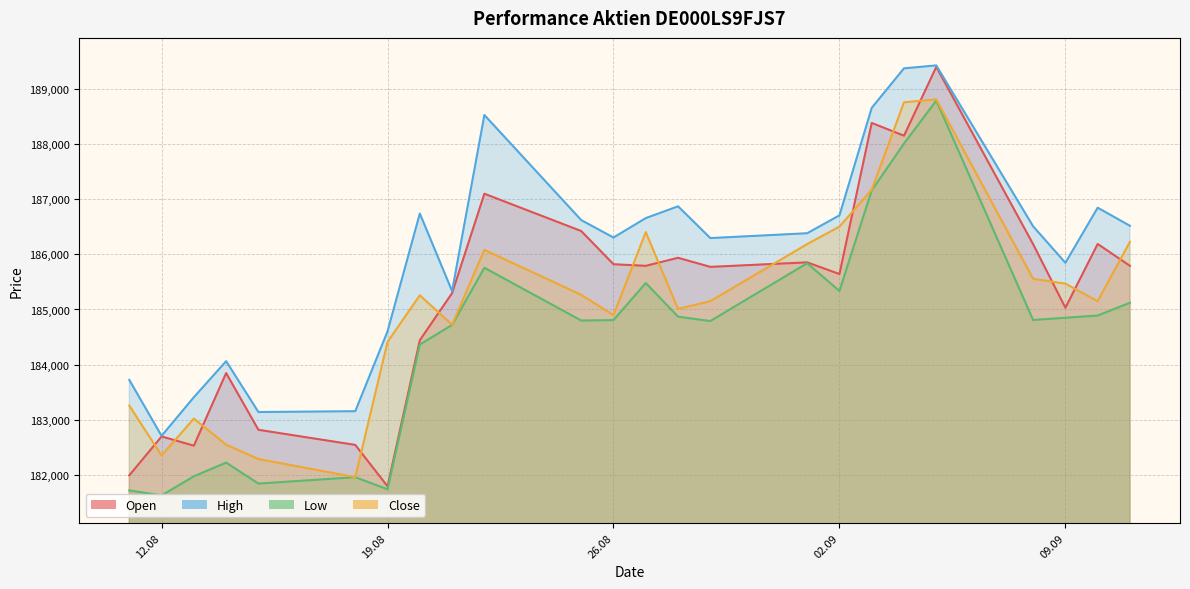

What is the difference between the second highest and minimum values in the Open series?

6602